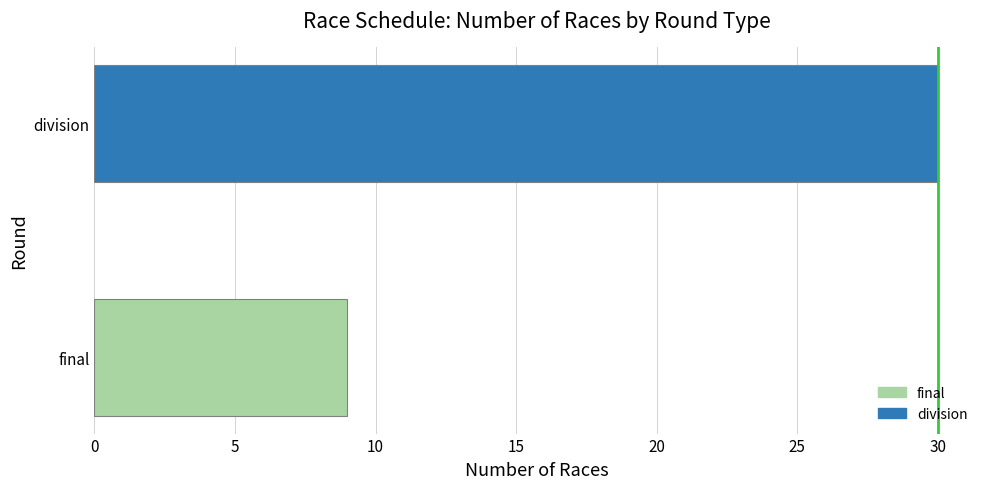

Are the bars horizontal?

Yes